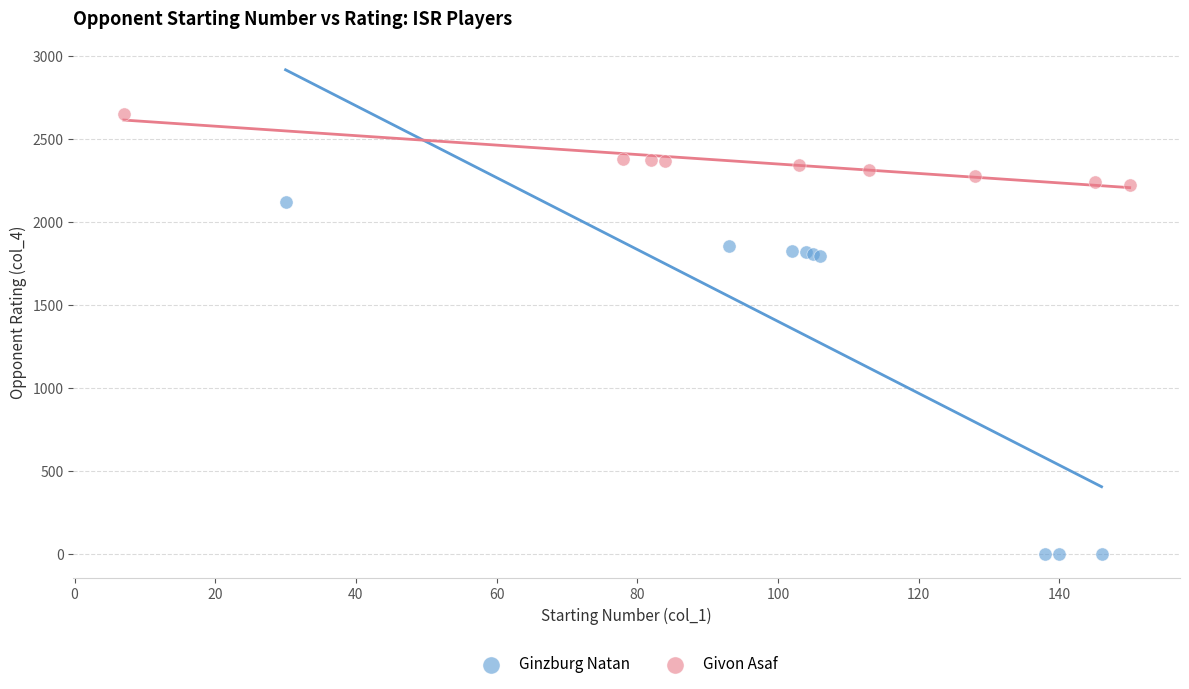

Which series contains the highest Y value?

Givon Asaf